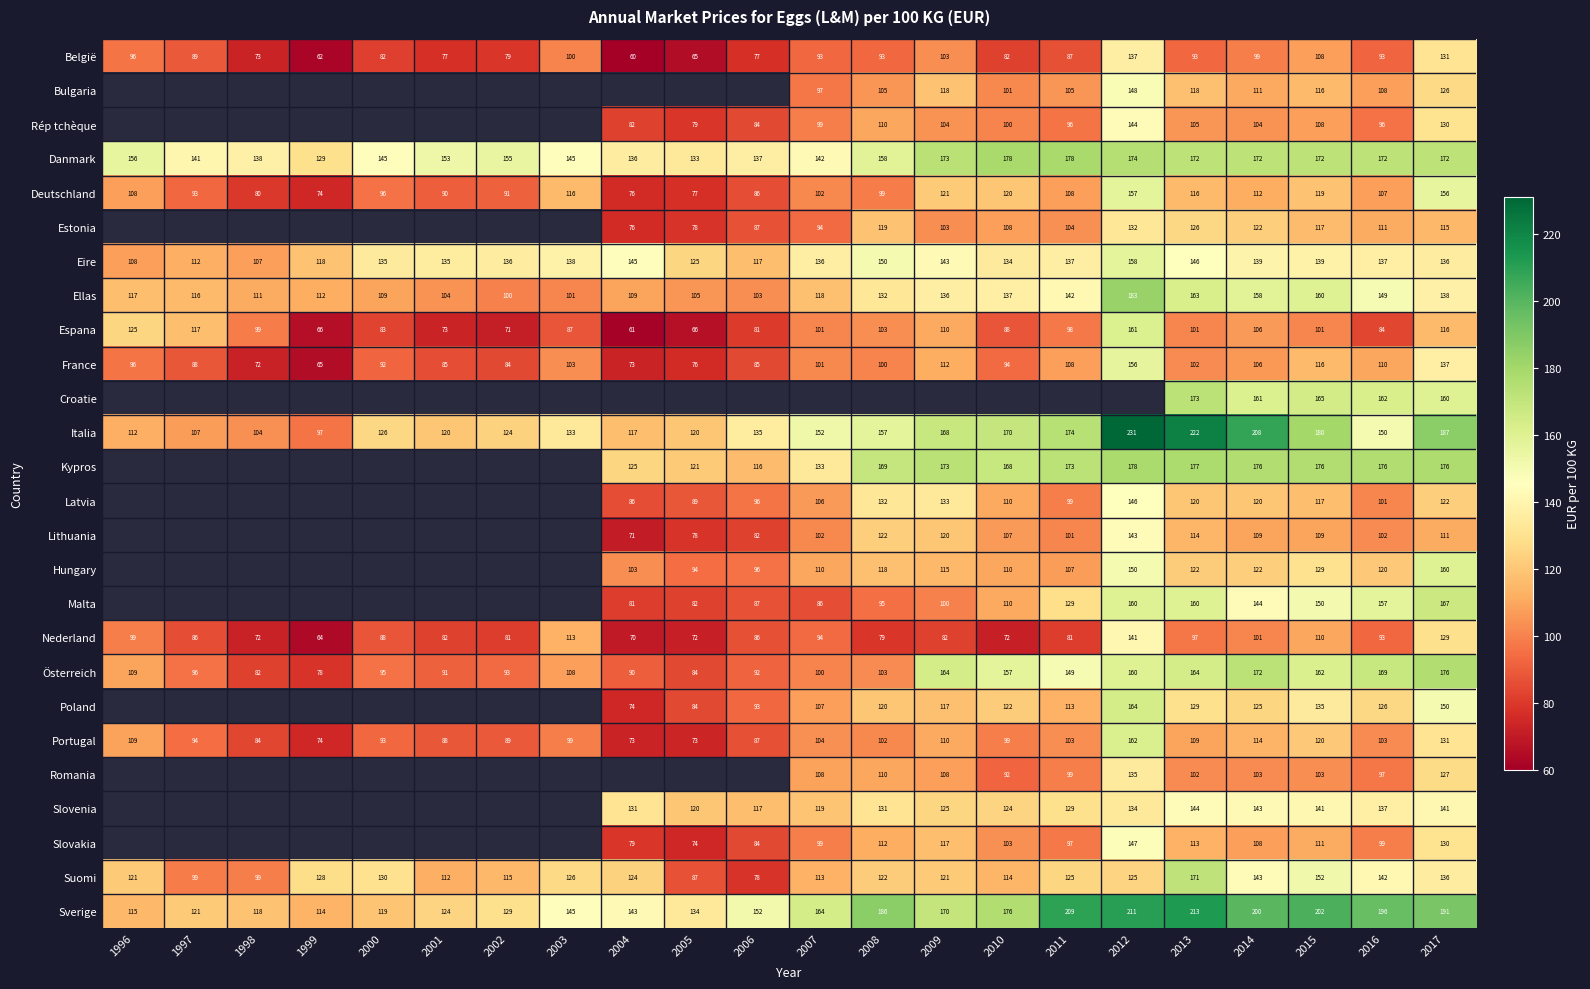

How many distinct data groups are displayed?

26